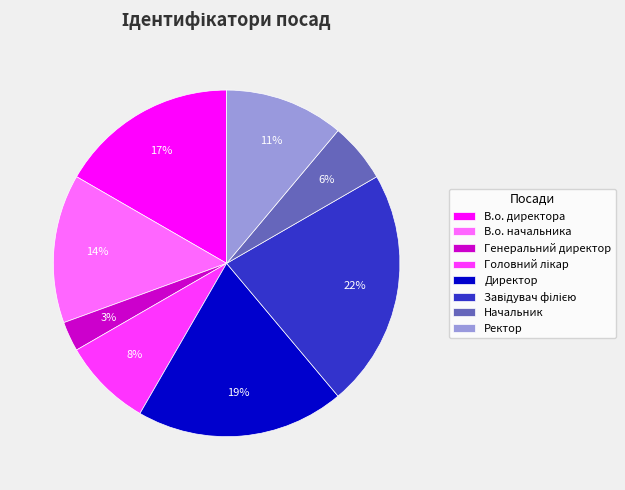

True or false: В.о. начальника accounts for 14% of the total.

True